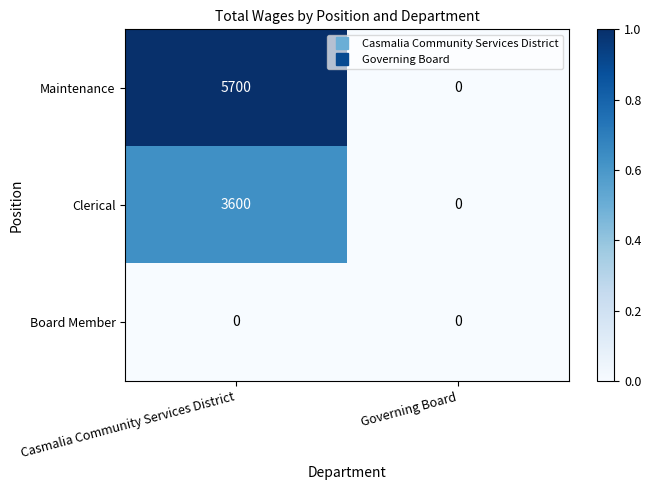

Which series has the largest total across all categories?

Maintenance